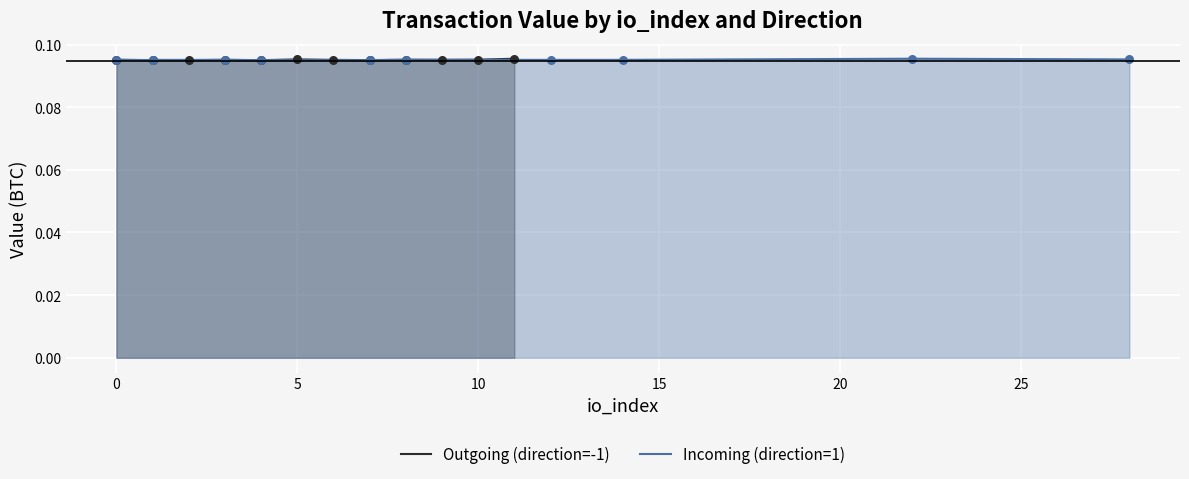

Which series has the largest Y range (max minus min)?

Outgoing (direction=-1)